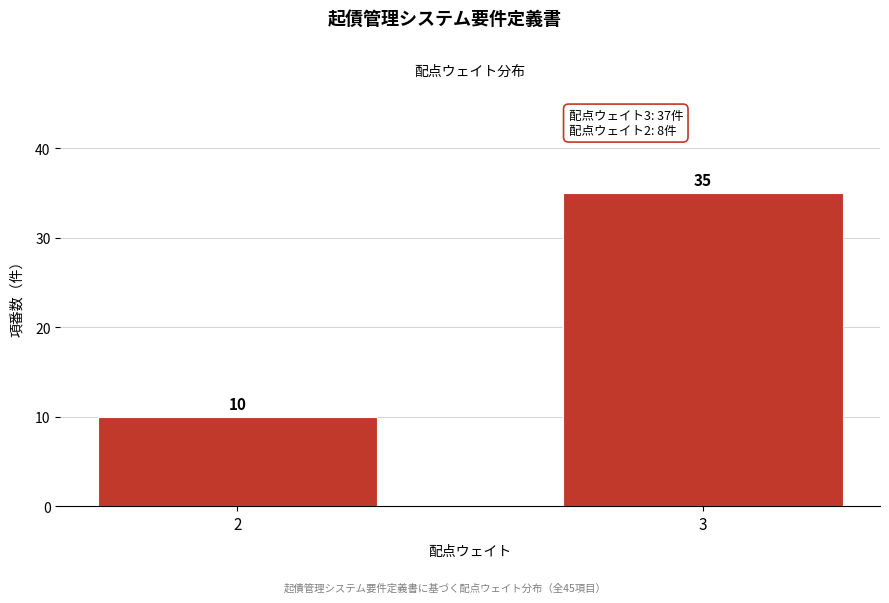

Reading left to right, list all the values displayed in this chart.

2=10	3=35